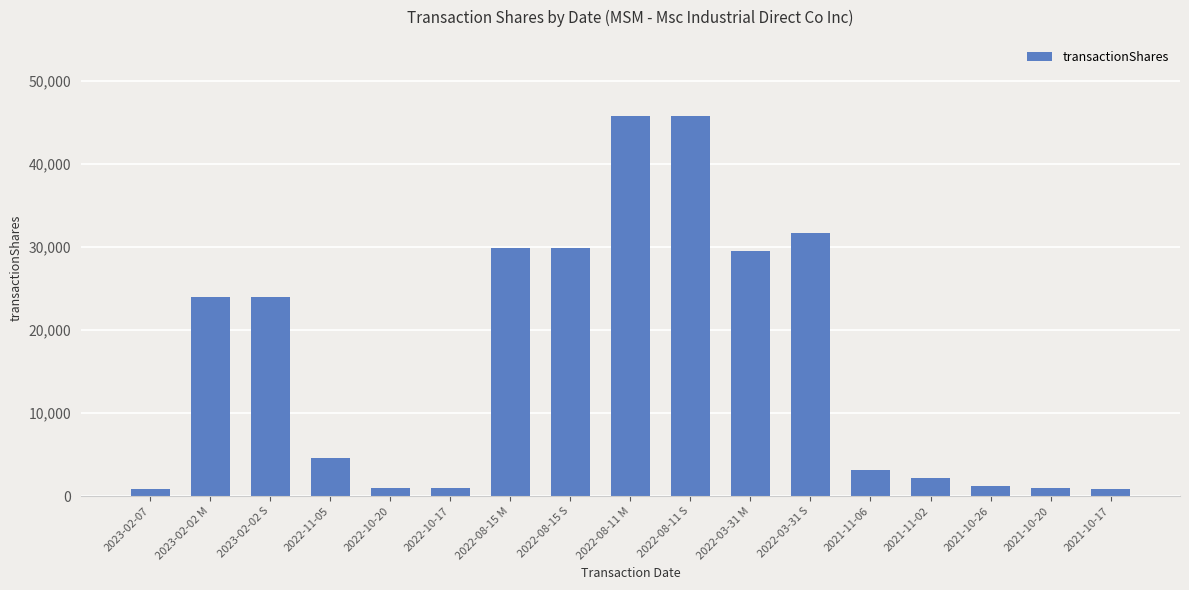

What is the smallest value displayed?

885